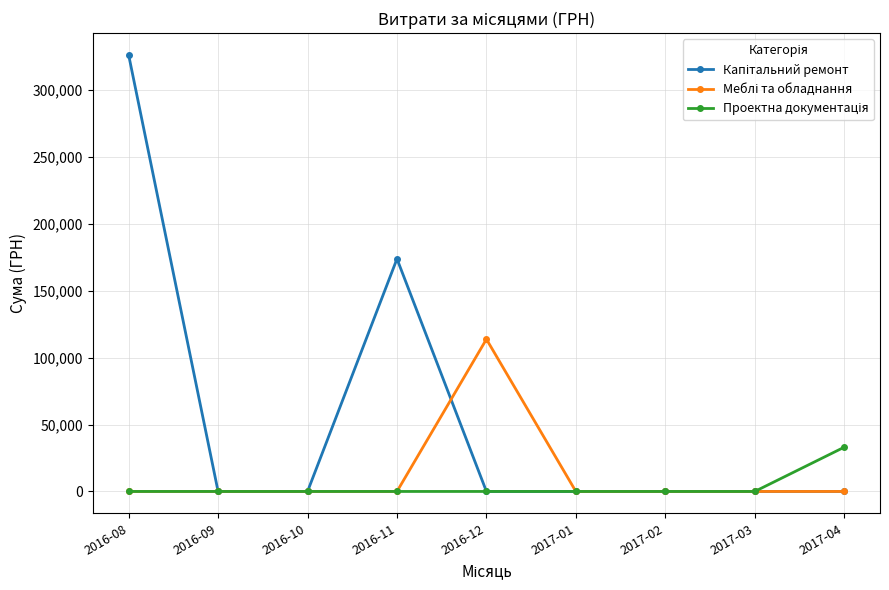

What position from the right is 2016-10?

7